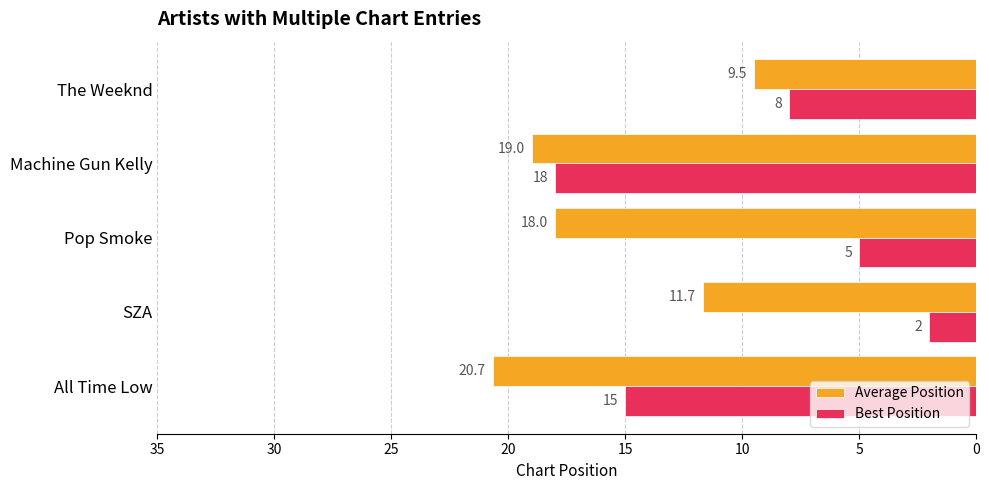

At how many categories does at least one series exceed 14?

3